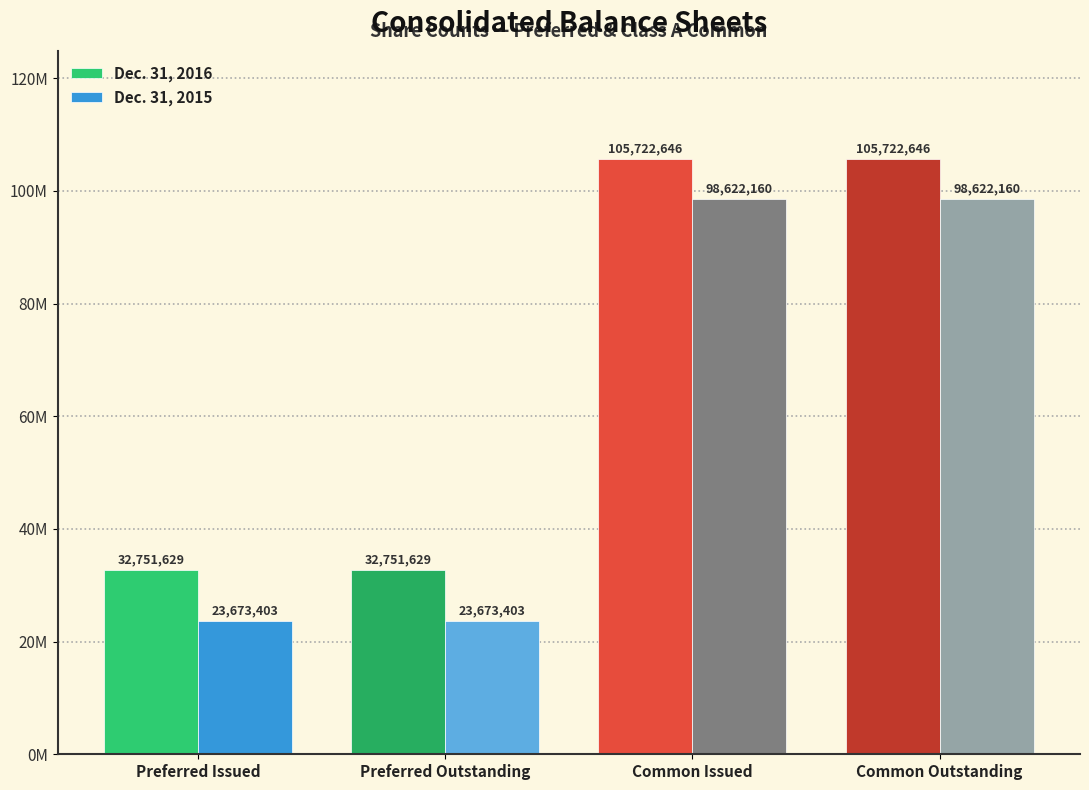

Are the bars grouped side by side (vs. stacked)?

Yes